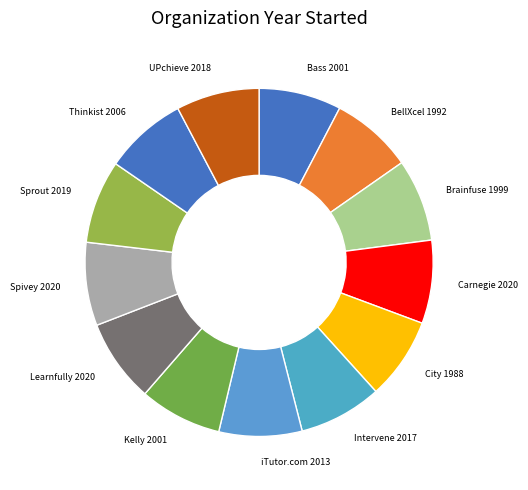

Count the number of slices in the pie.

13